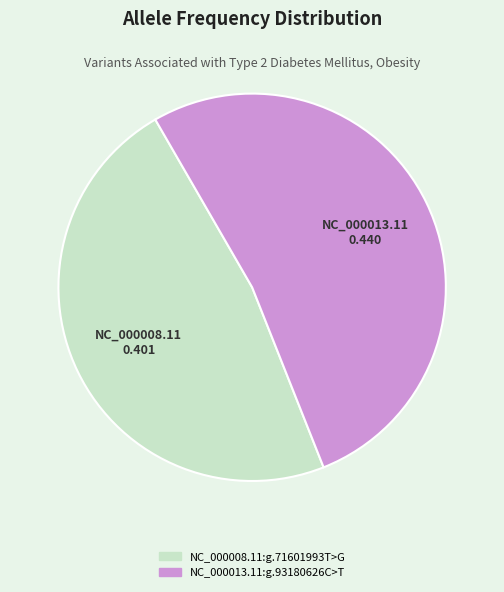

Which slice represents more than half of the pie?

NC_000013.11:g.93180626C>T